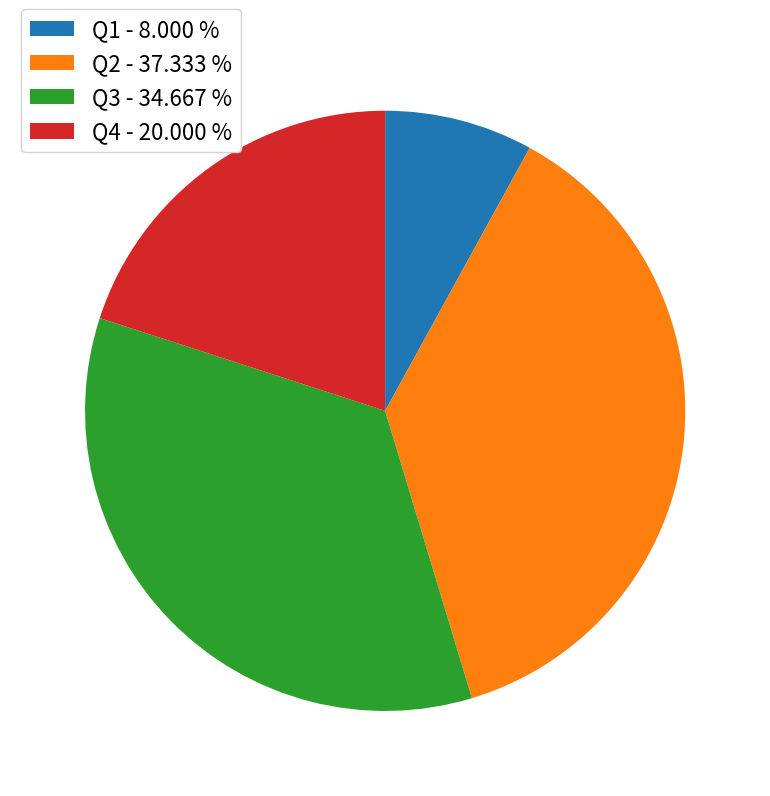

Count the number of slices in the pie.

4